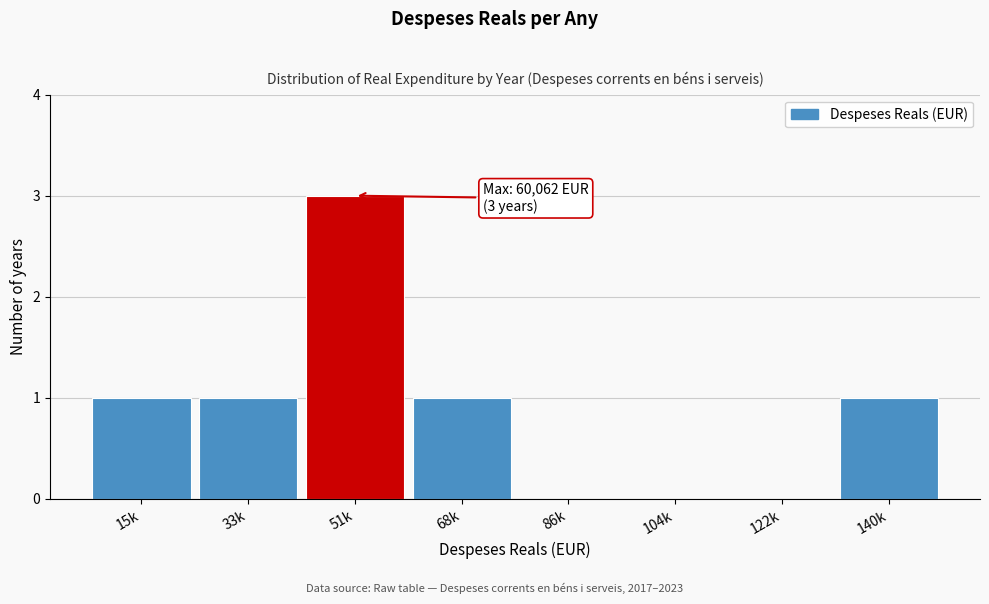

Reading left to right, what are all the values shown in this chart?

15k=1	33k=1	51k=3	68k=1	86k=0	104k=0	122k=0	140k=1